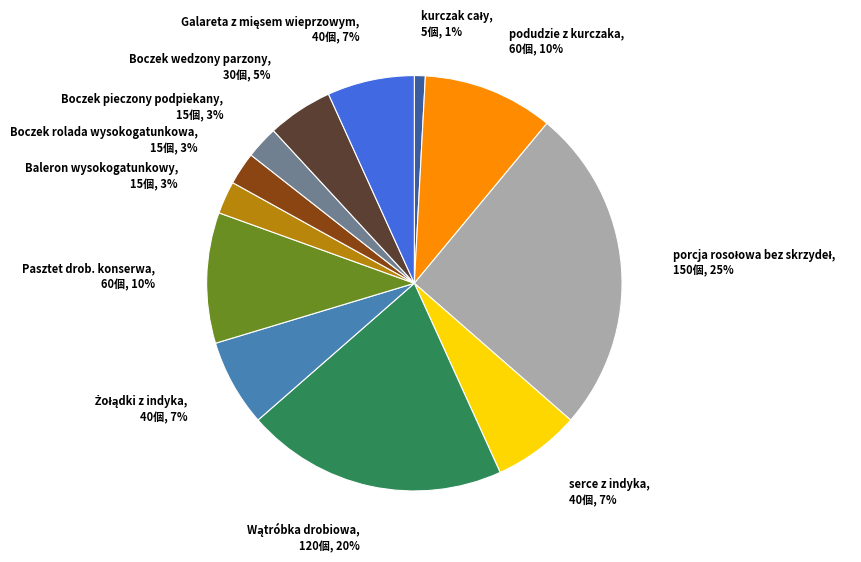

True or false: Baleron wysokogatunkowy accounts for 12% of the total.

False